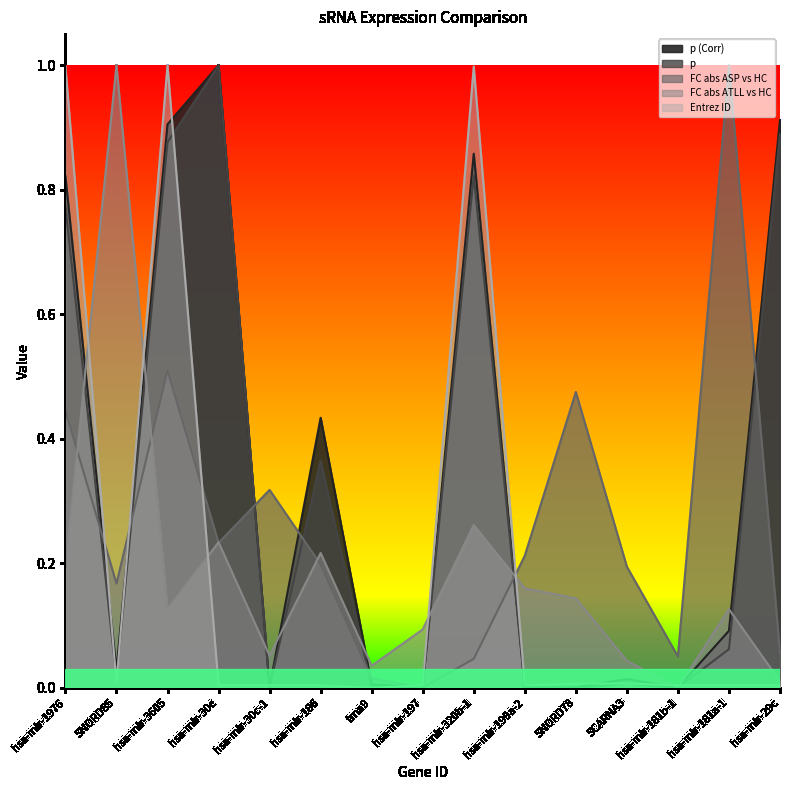

The value of Entrez ID at SCARNA3 is 0.0. True or false?

True